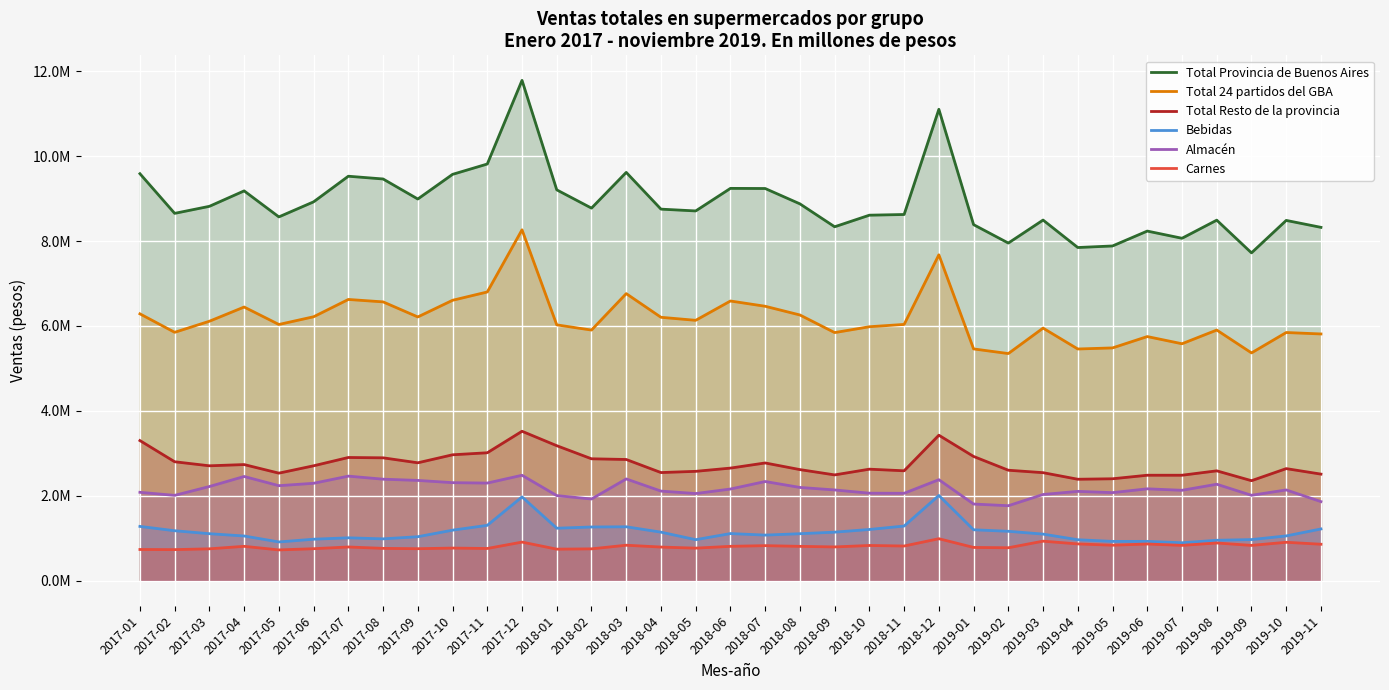

Which series has the widest spread of values?

Total Provincia de Buenos Aires